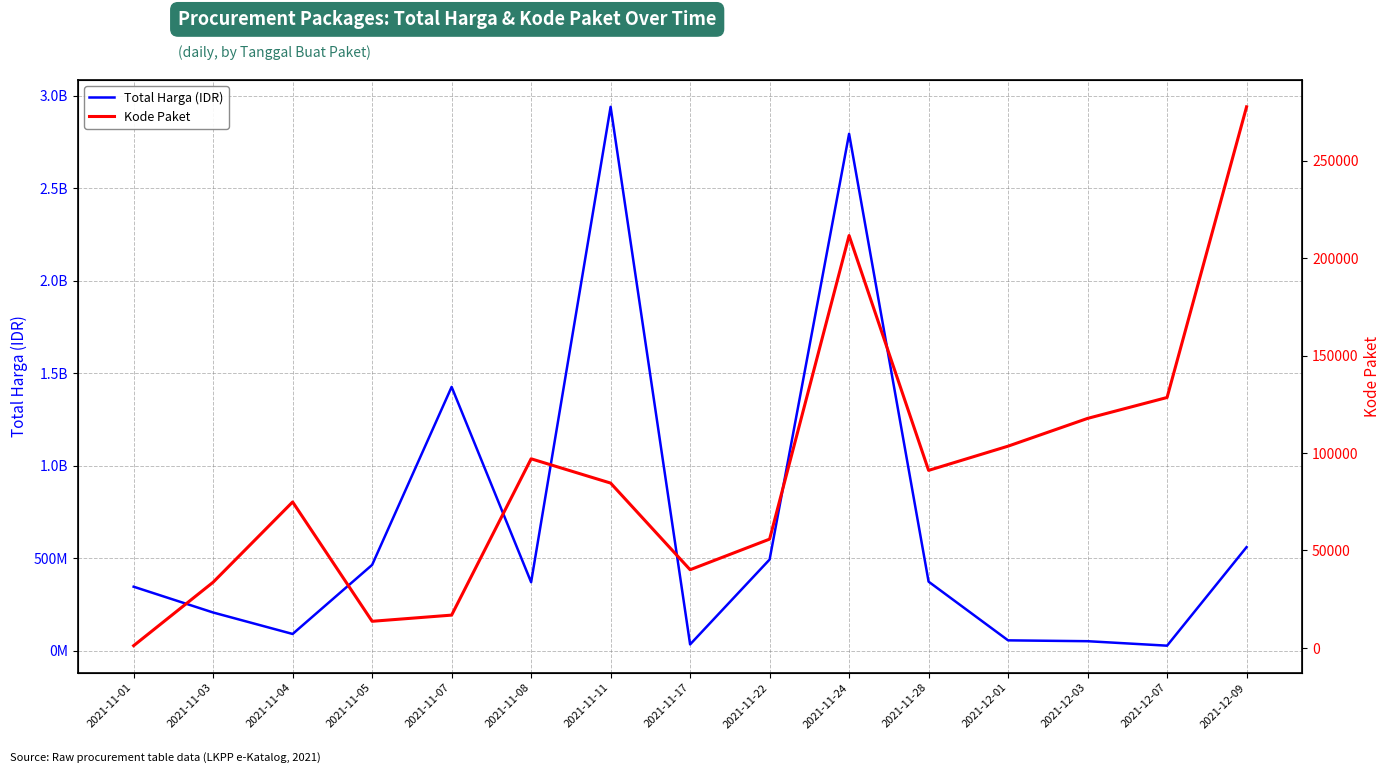

Where is the first local maximum for Kode Paket?

2021-11-04